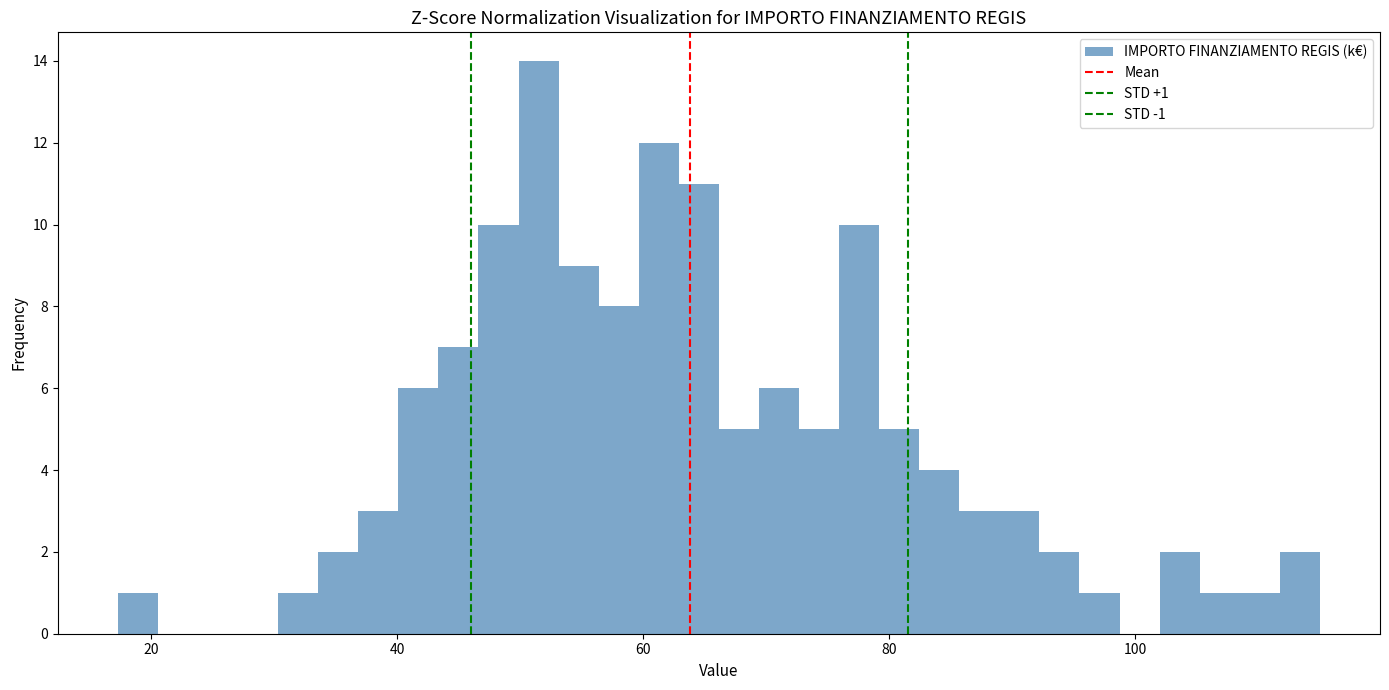

Read against the x-axis, roughly where is the centre of the tallest bar?

52